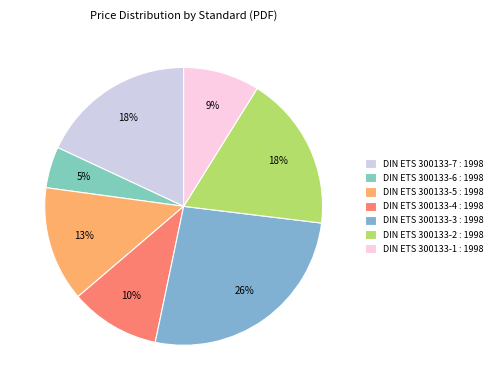

To the nearest percent, what percentage of the pie is DIN ETS 300133-4 : 1998?

10%